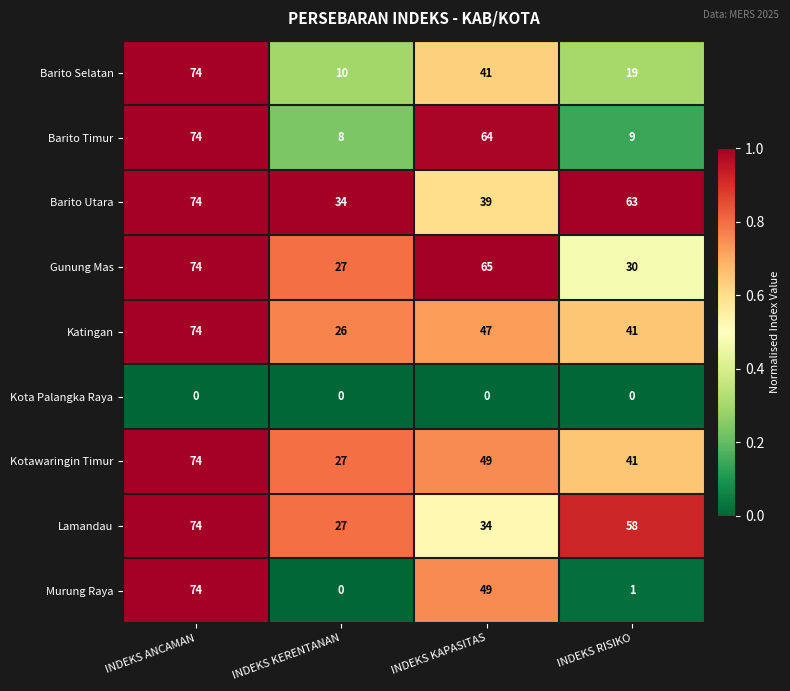

At how many categories does at least one series exceed 0?

4